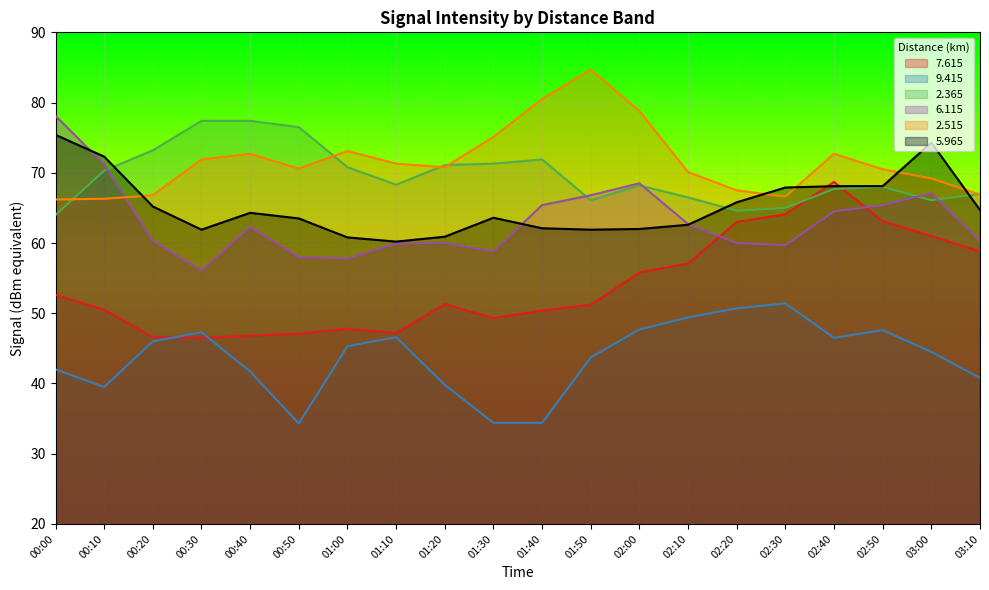

Which category has the lowest value in the   7.615 series?

00:30